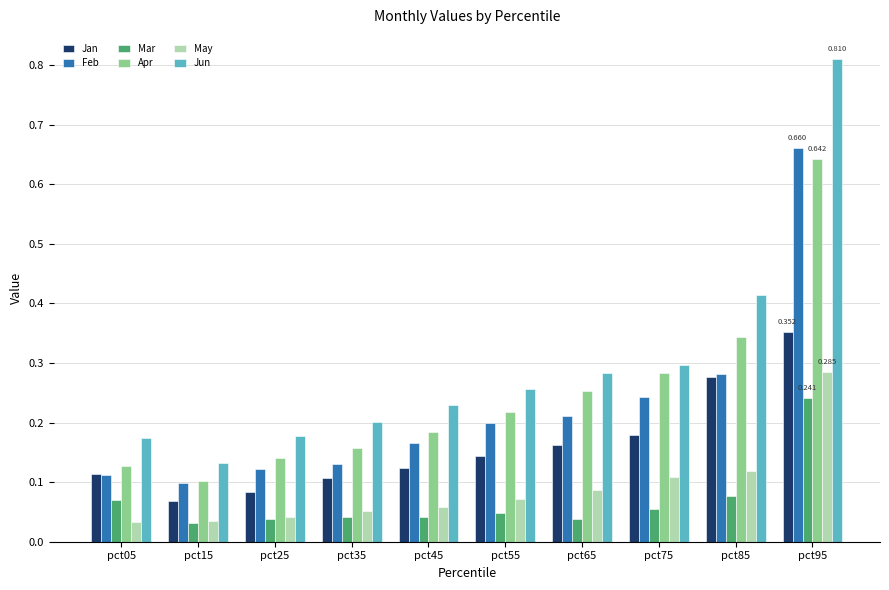

Which series changed the most between pct45 and pct95?

Jun